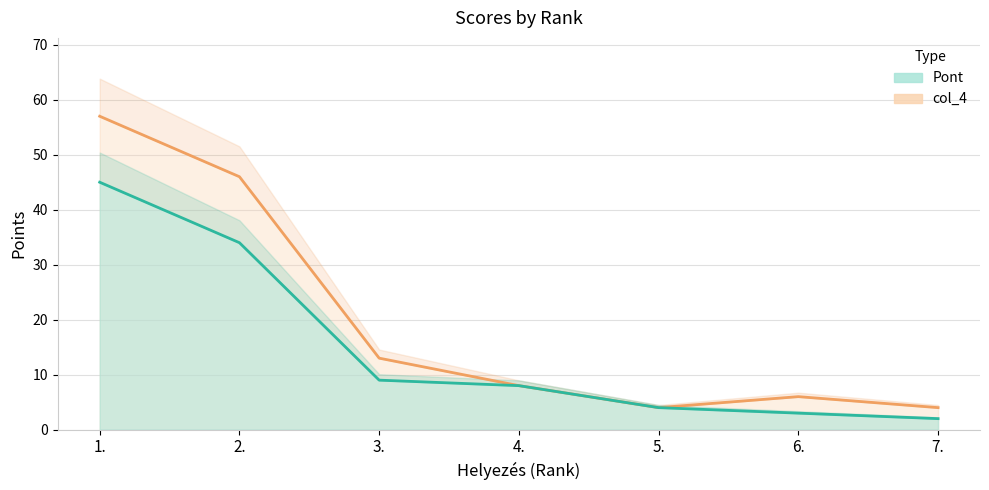

True or false: col_4 and Pont cross at least once.

False